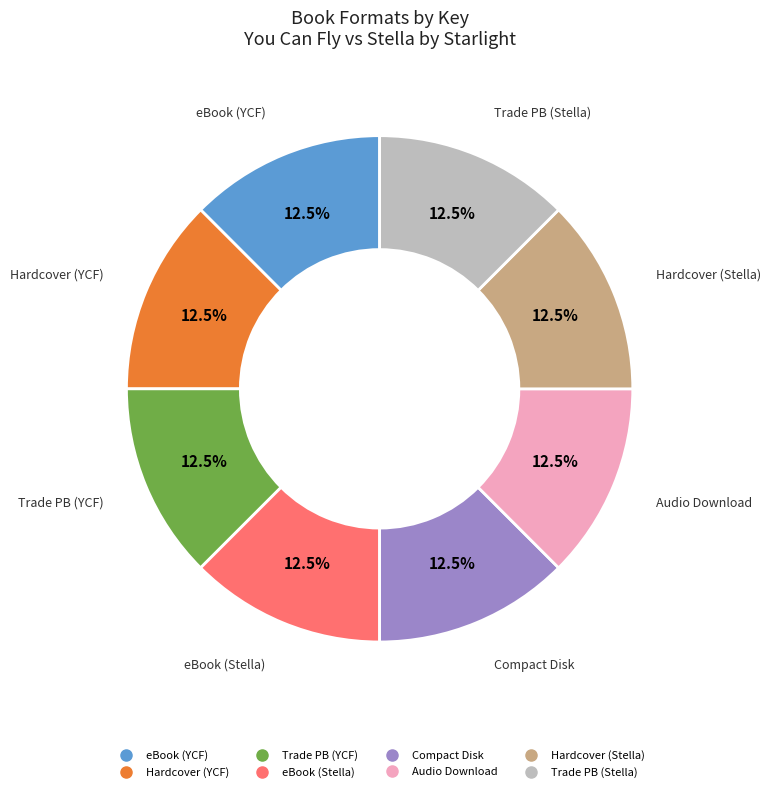

Is there any slice that represents more than half of the pie?

No